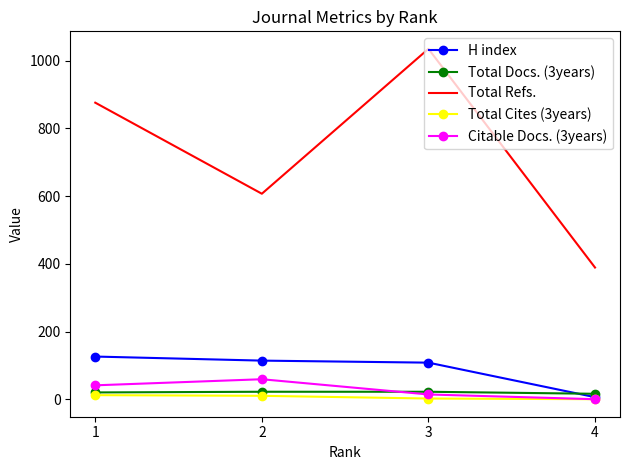

What is the difference between the Citable Docs. (3years) values at 4 and 2?

59